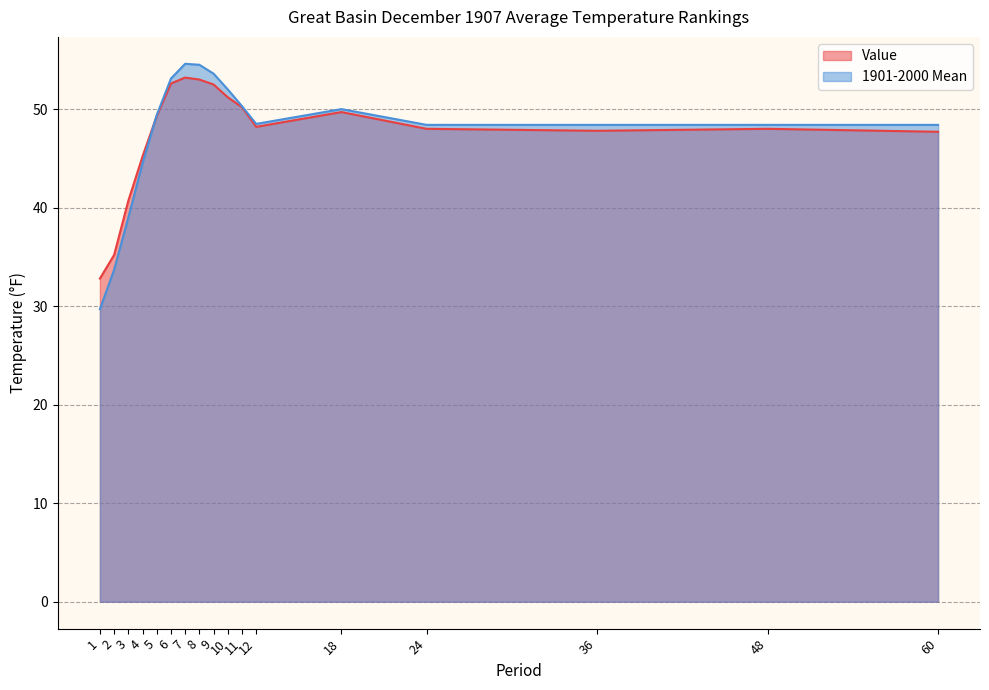

What is the sum of all 1901-2000 Mean values?

806.5